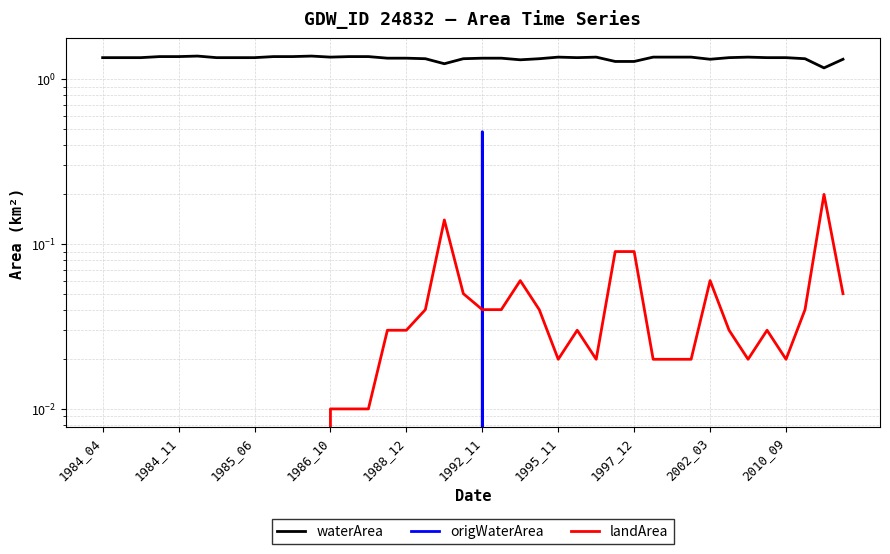

What is the lowest value of the waterArea series?

1.2